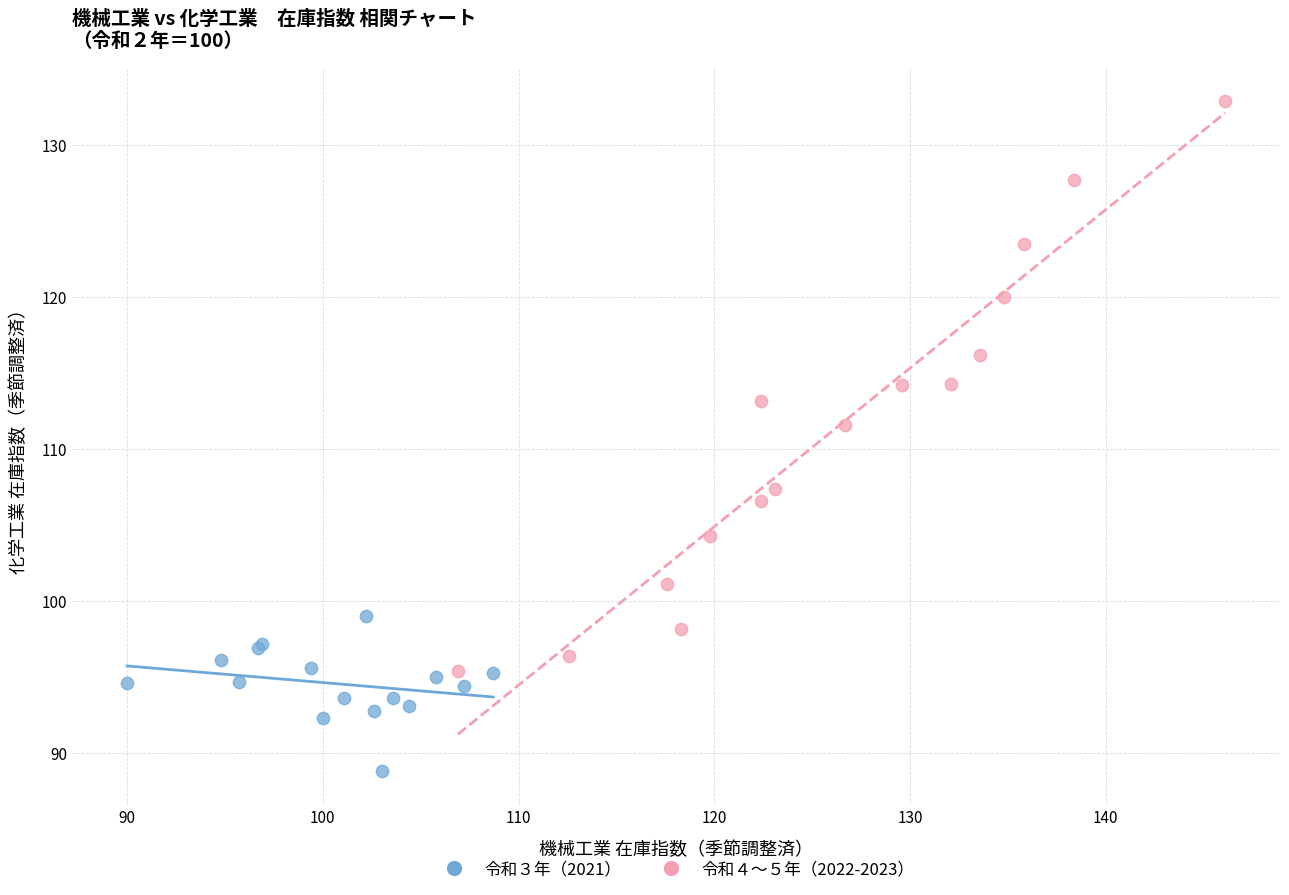

Which series reaches the minimum Y coordinate?

令和３年（2021）